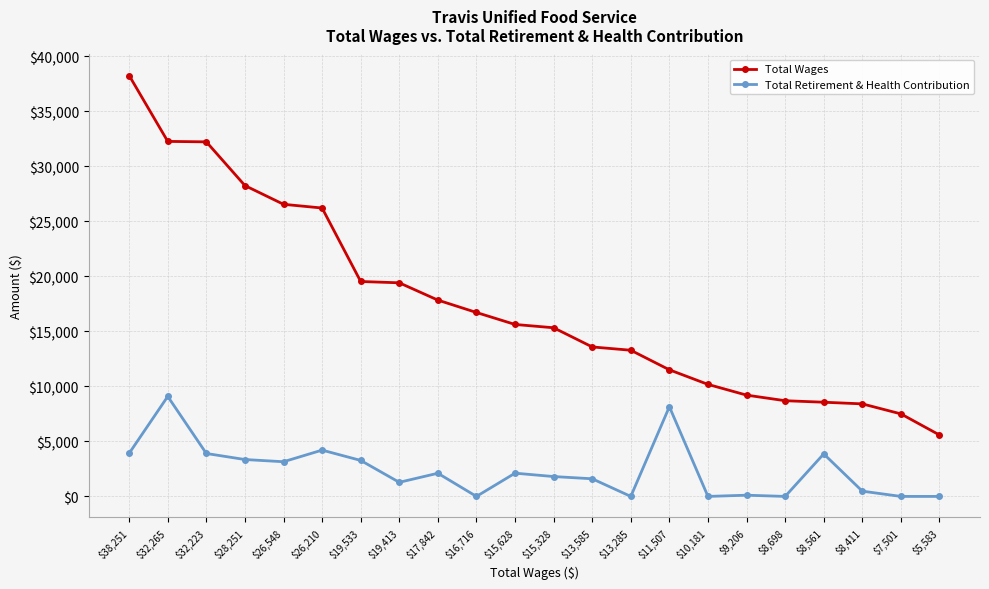

How many lines are shown in the chart?

2